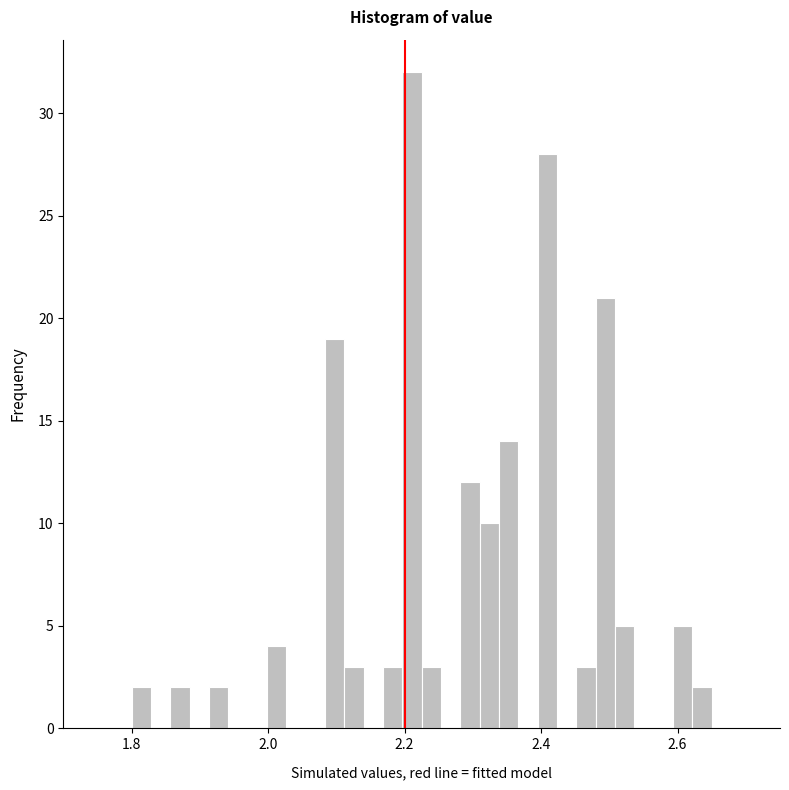

Around what value on the x-axis is the tallest bar? Give the approximate position of its centre, as read against the axis.

2.22